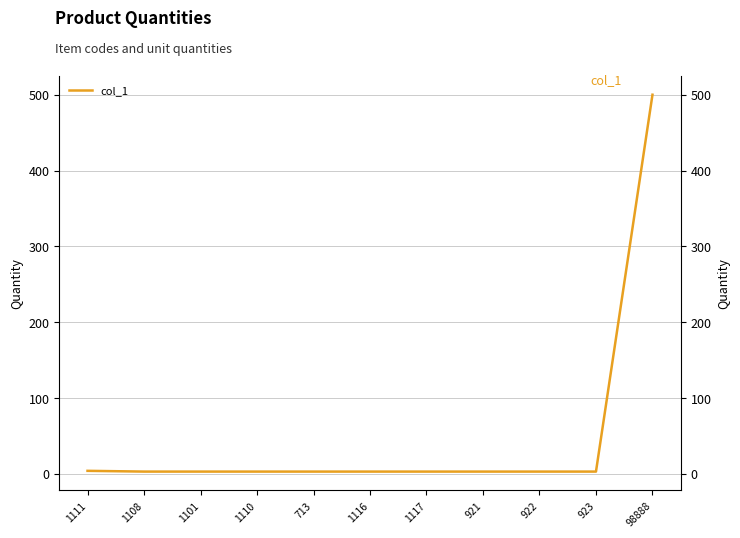

What is the minimum value shown in the chart?

3